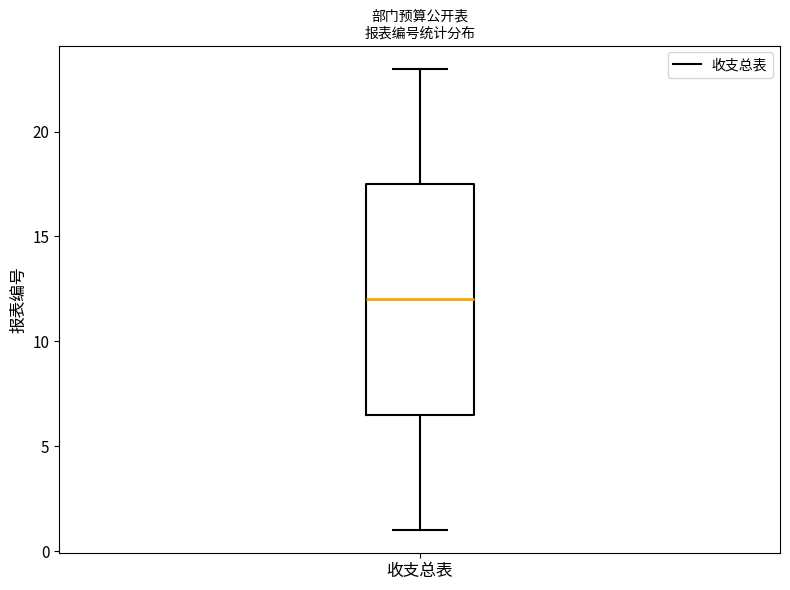

Where does the median line of the box for 收支总表 sit on the y-axis? The values are not printed on the chart, so give them approximately, as read against the axis.

12.0